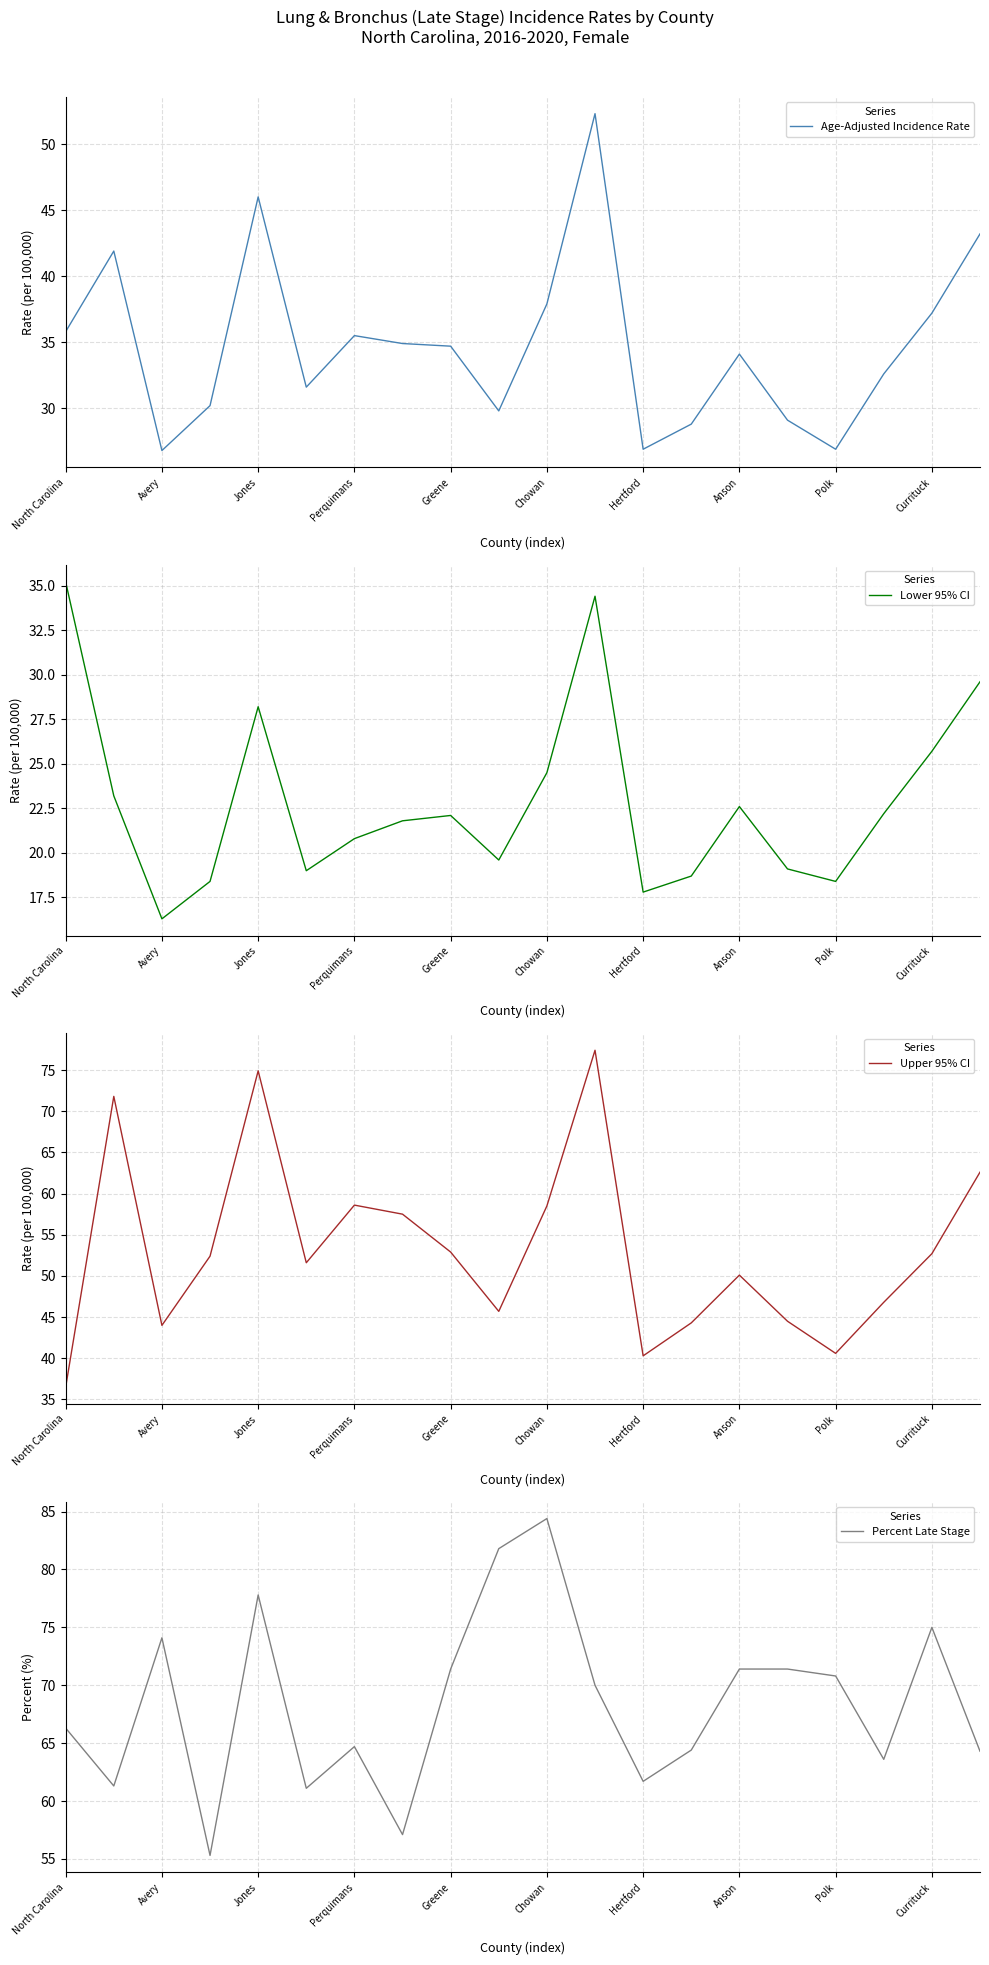

True or false: Upper 95% CI has a value of 56.1 at Hertford.

False